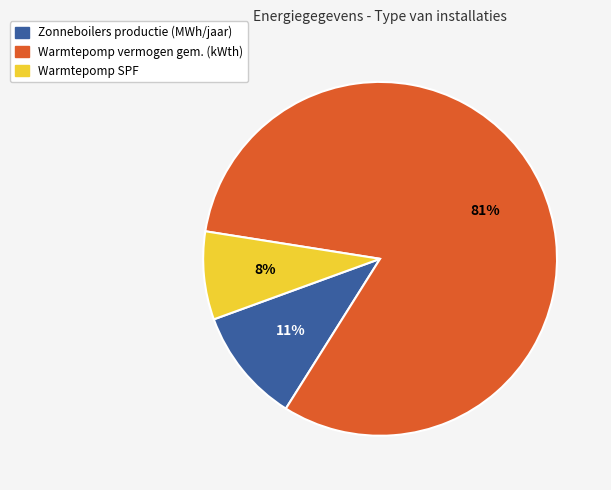

Does any single category account for the majority?

Yes